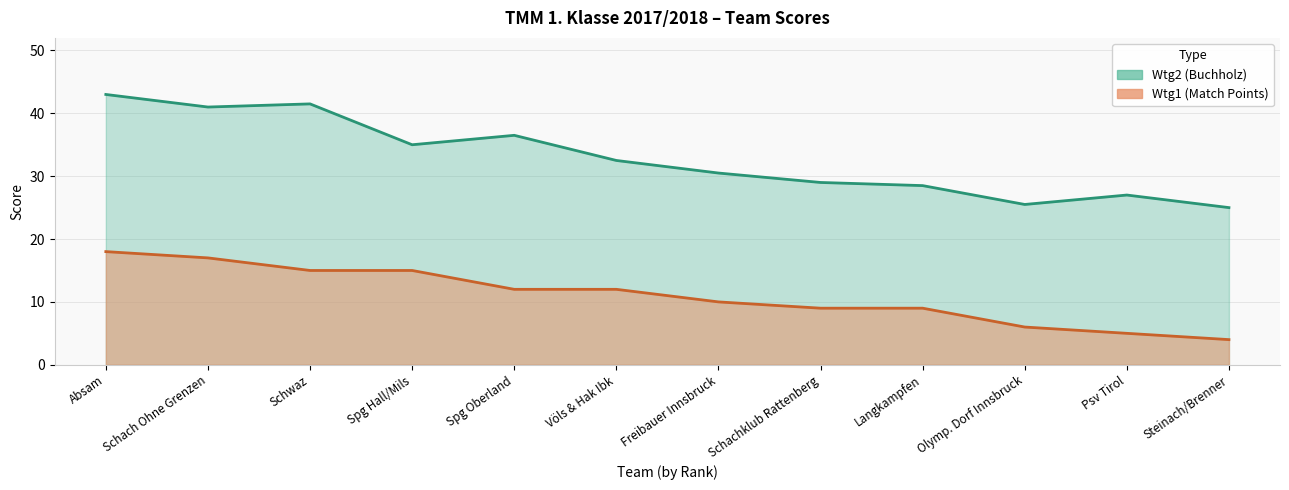

Is it true that Wtg2 equals 25.0 at Steinach/Brenner?

True